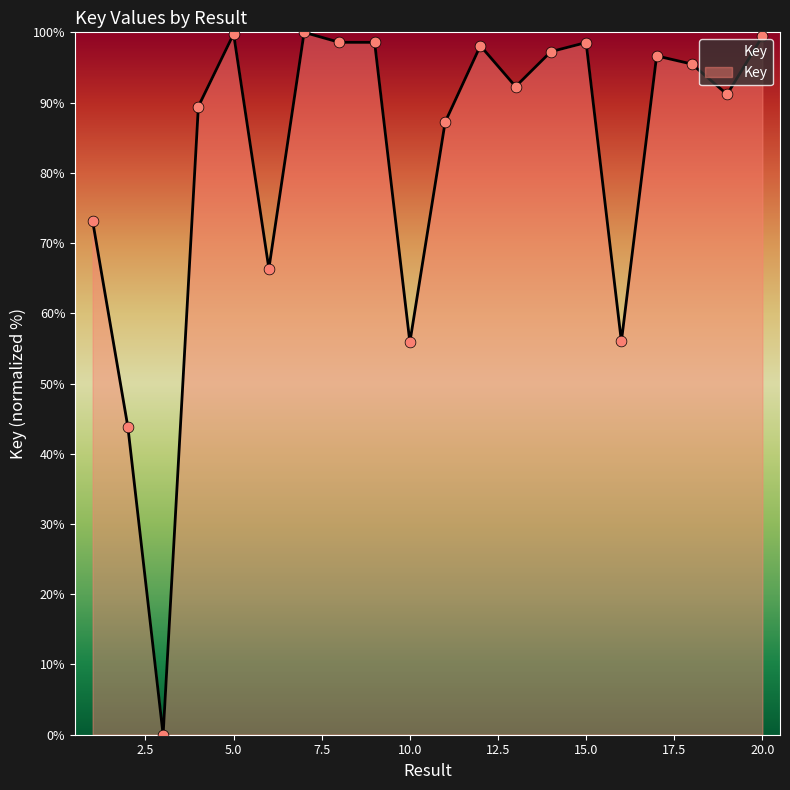

What is the difference between the maximum and minimum values?

100.0